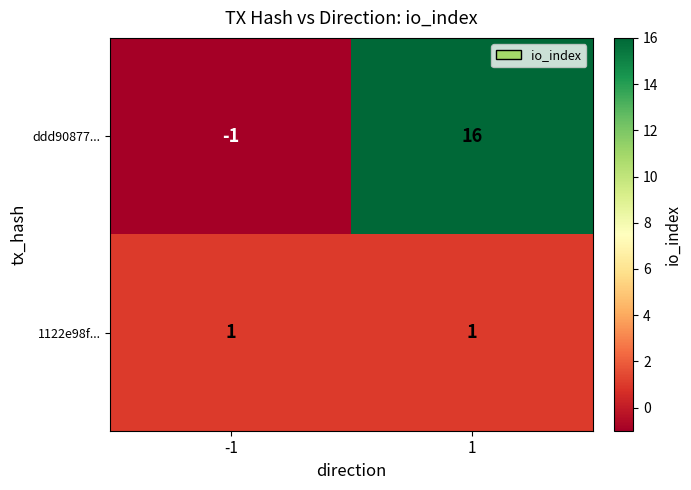

Which category has the highest value across all series?

1